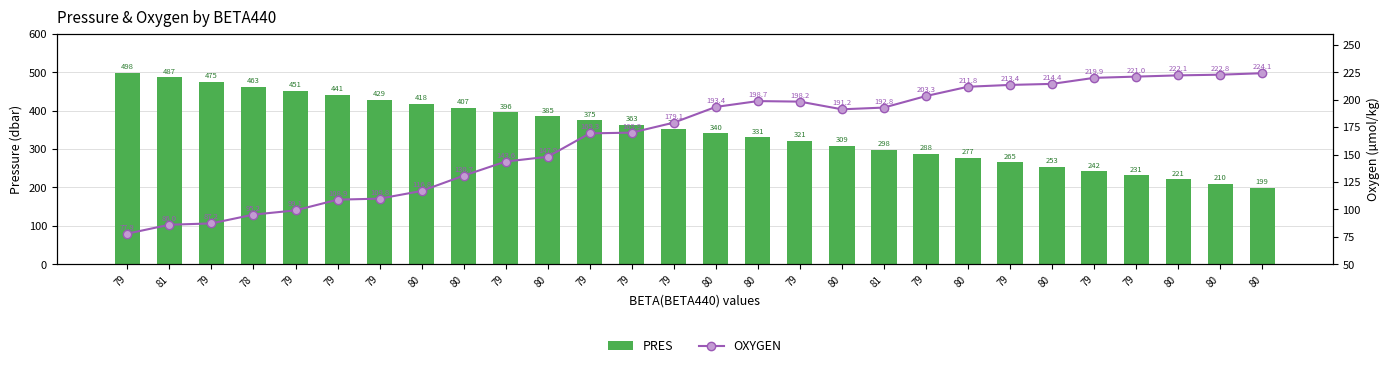

What is the approximate value of OXYGEN at 79?

221.0